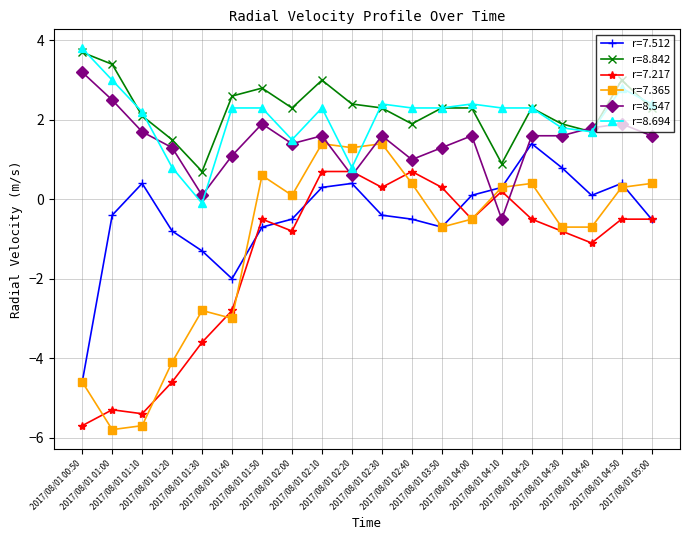

True or false: r=7.365 and r=8.842 intersect in this chart.

False